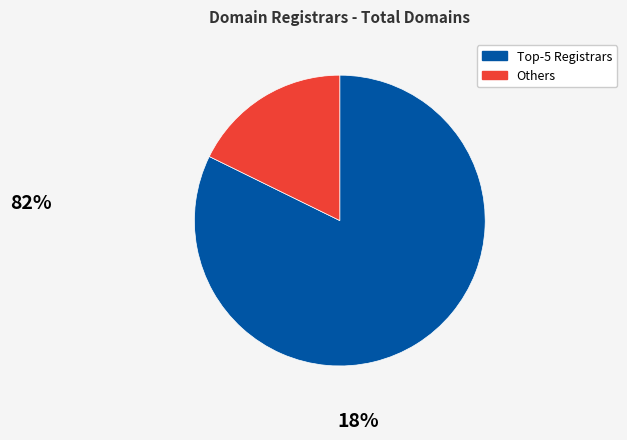

How many slices are in this pie chart?

2